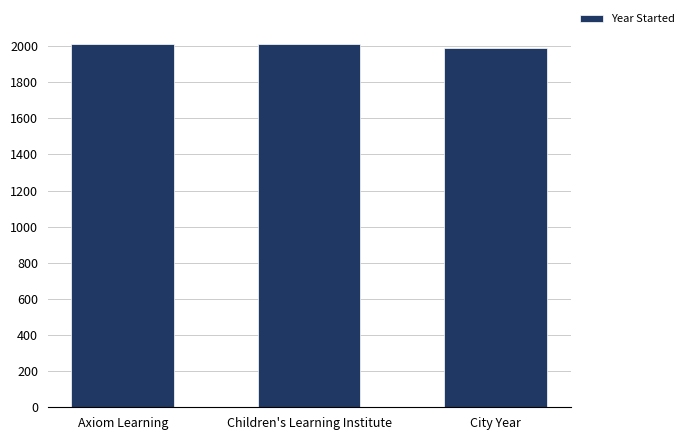

What is the ratio of the value at Children's Learning Institute to the value at Axiom Learning?

1.0